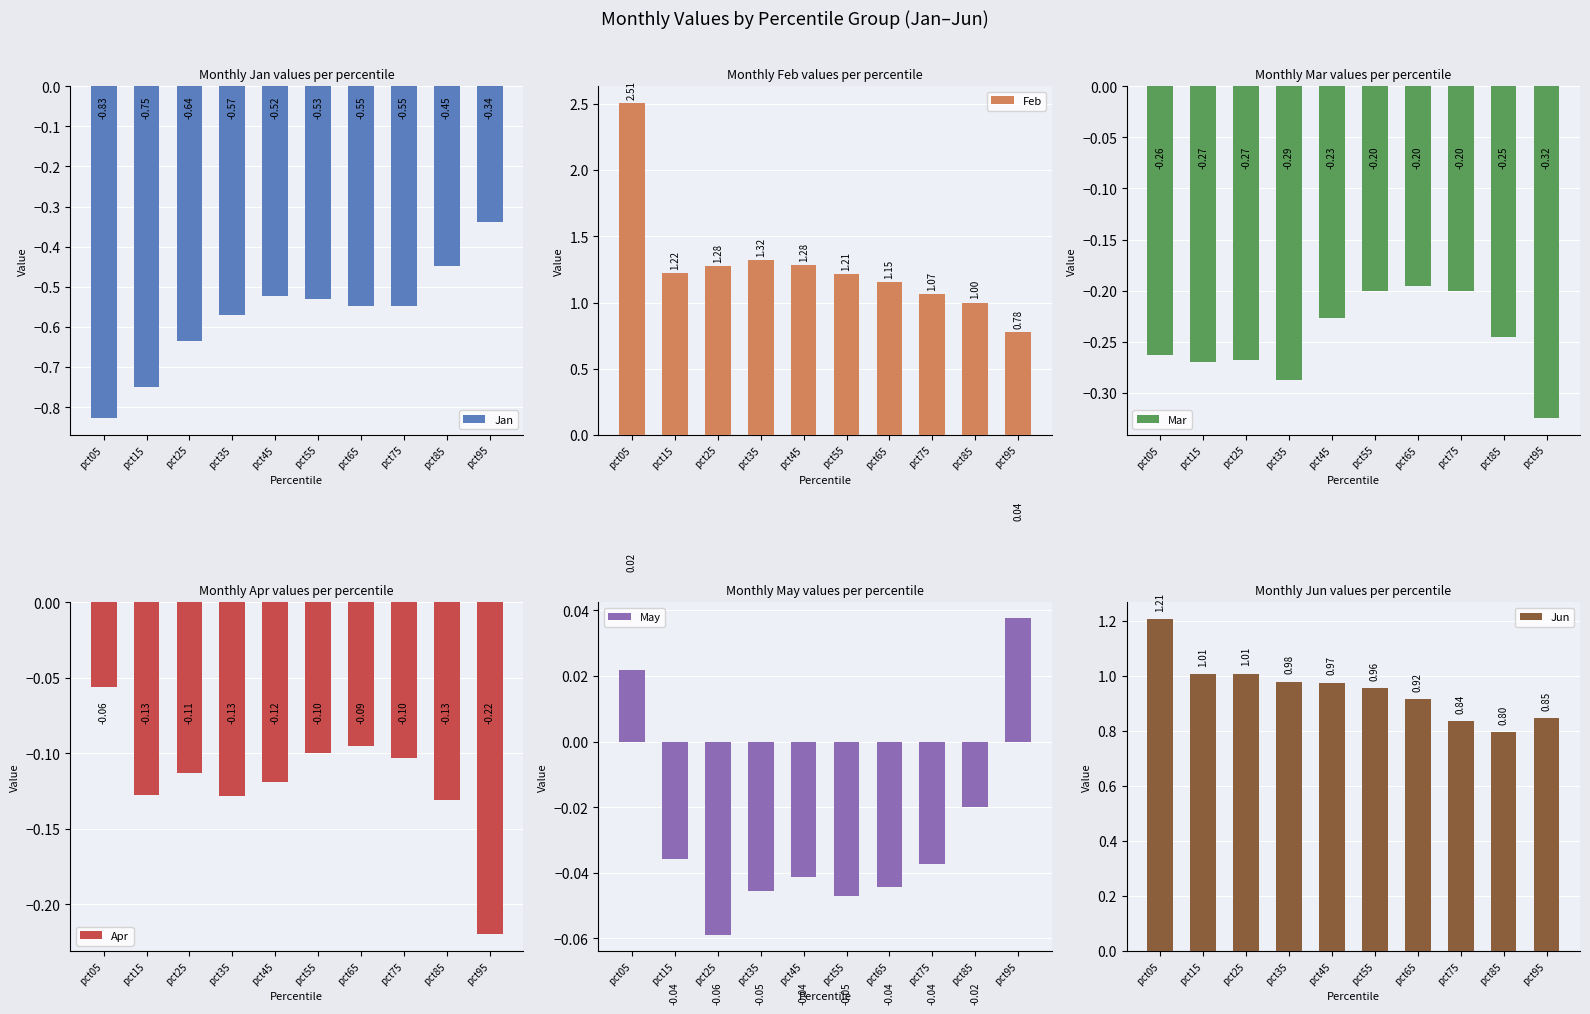

What is the value of the Jan bar at the 7th from the left?

-0.5